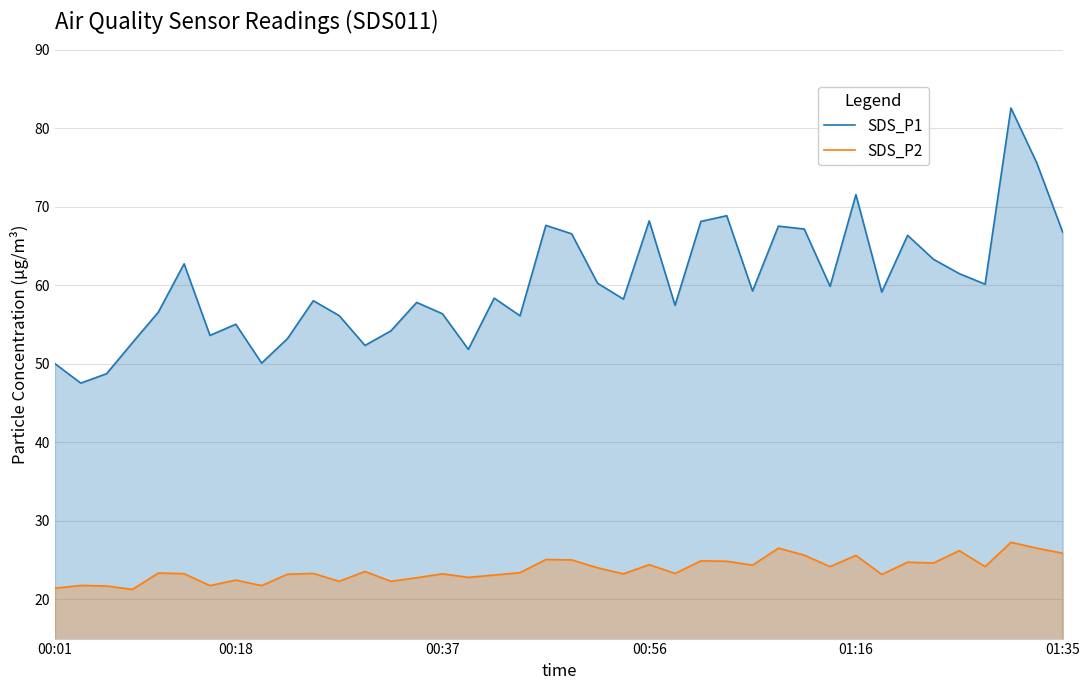

How many data points does each series have?

40